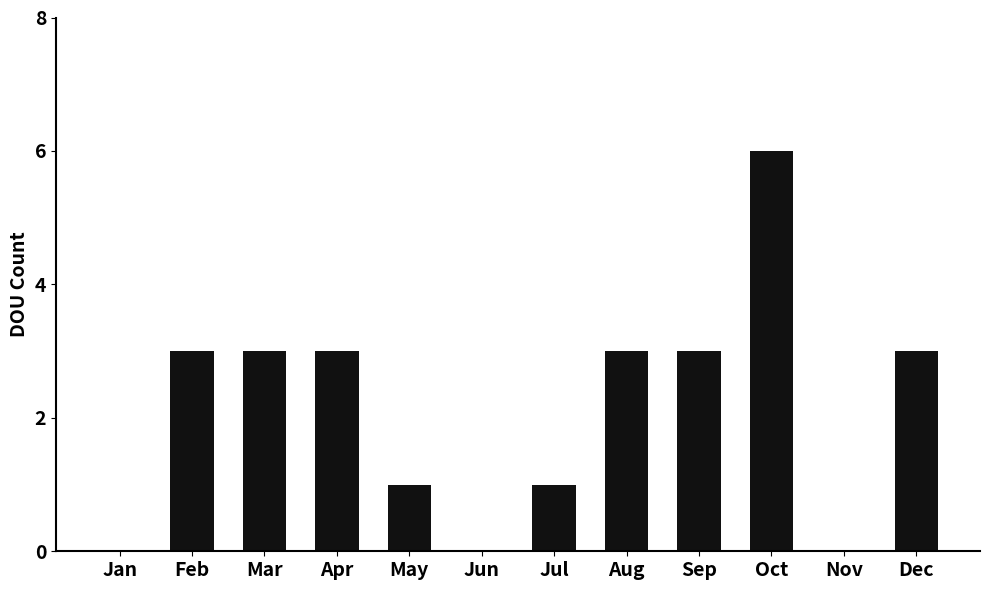

What is the sum of the values at Feb and Dec?

6